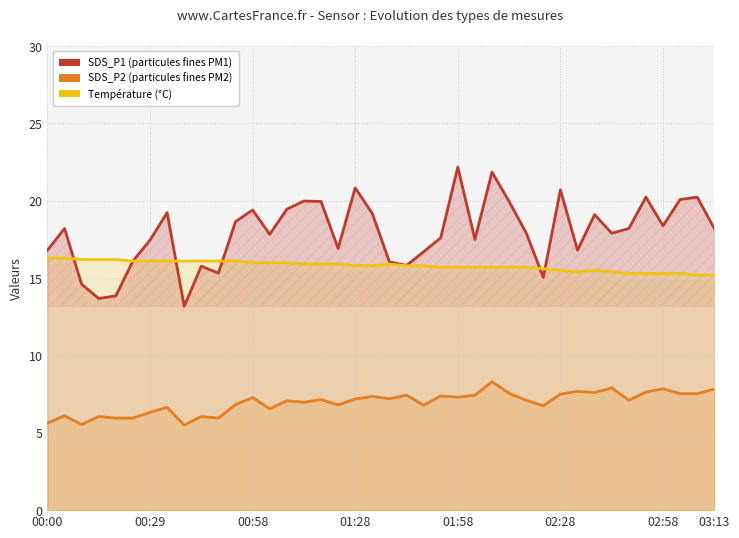

What is the difference between the highest and lowest values at 03:13?

10.4